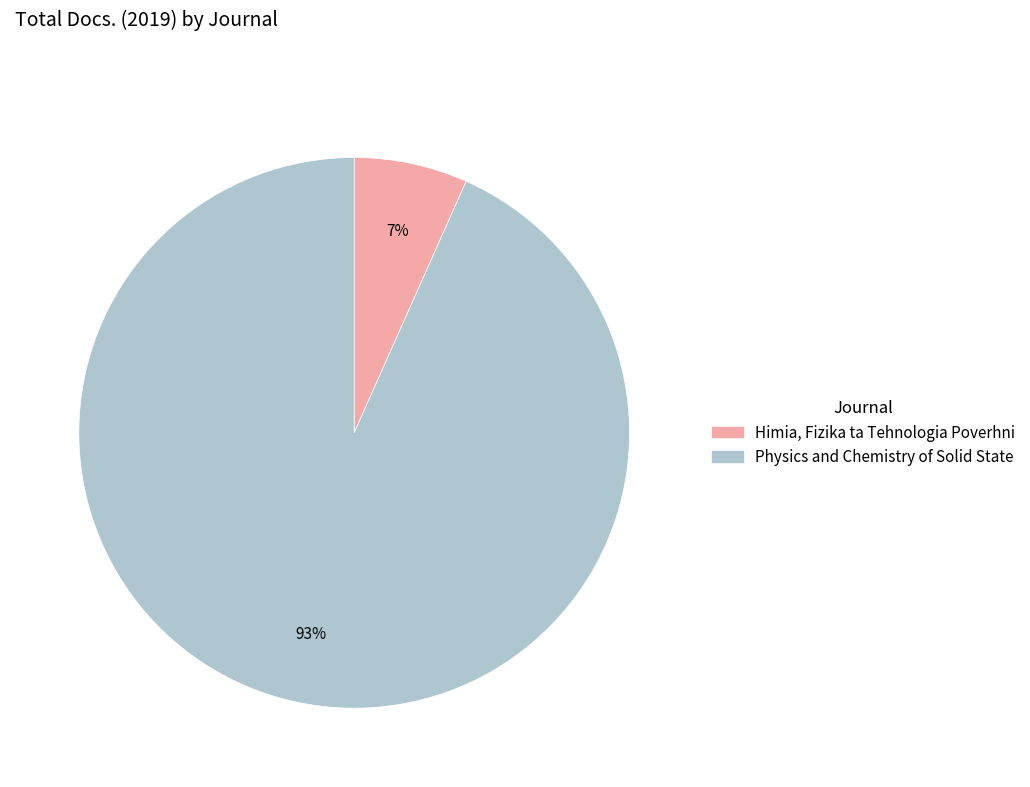

How many slices are in this pie chart?

2